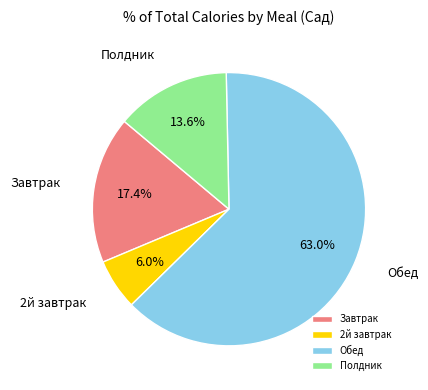

Which has a higher value, Полдник or Завтрак?

Завтрак